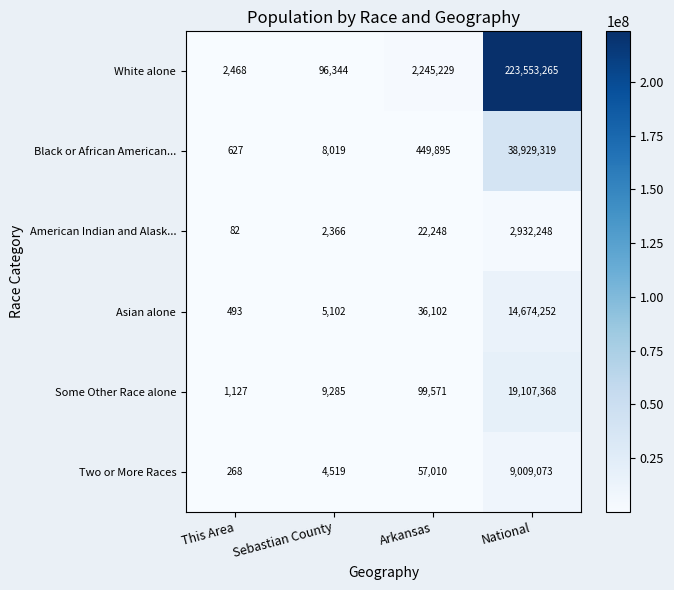

At which category does the chart reach its peak across all series?

National